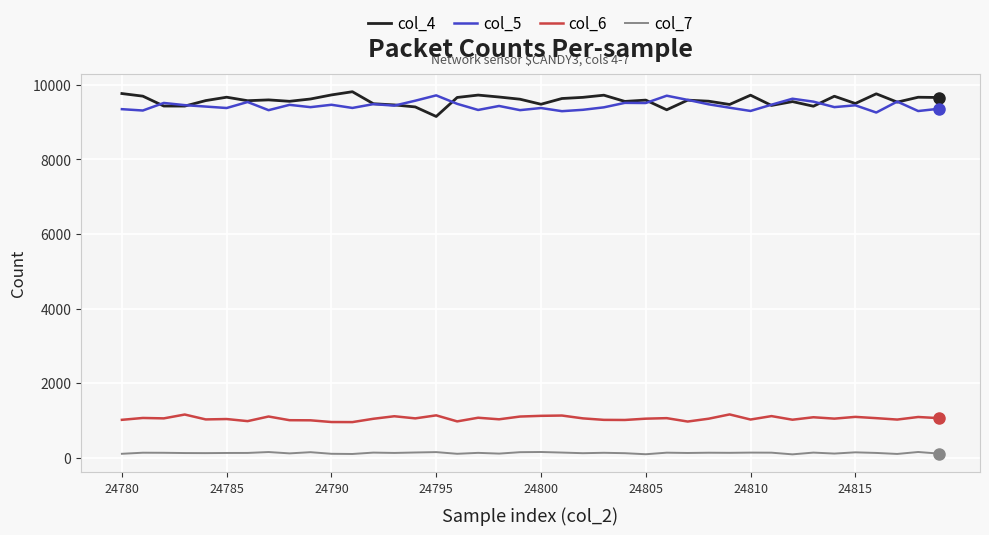

How many values in the col_4 series are below 9592?

20